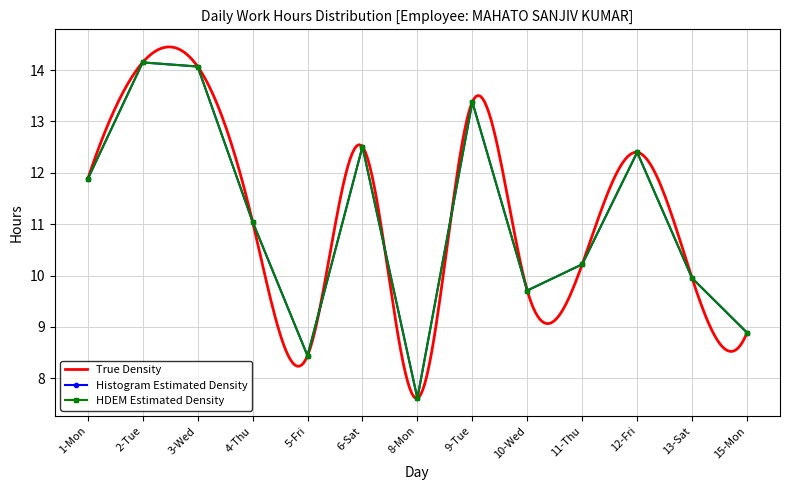

True or false: Histogram Estimated Density has a value of 15.6 at 10-Wed.

False